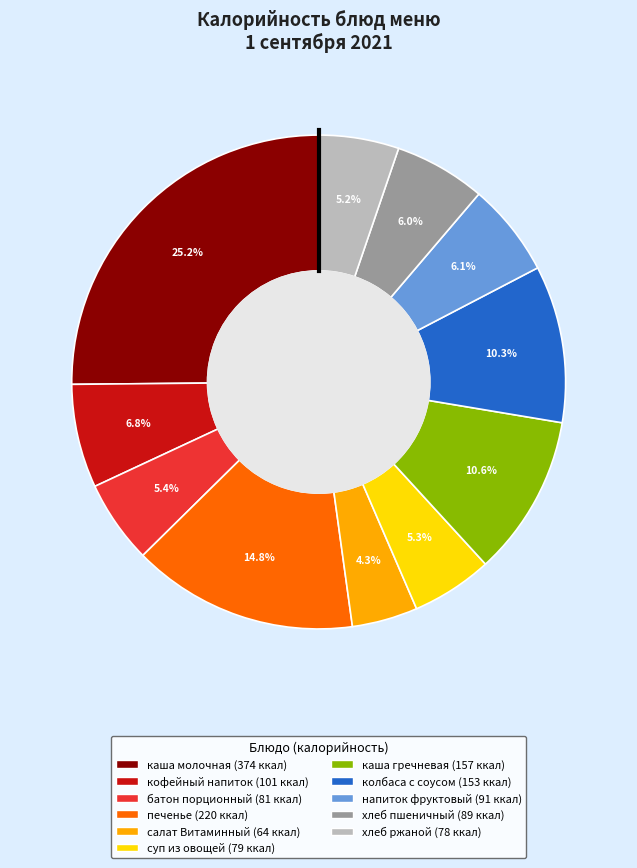

Which slice is the smallest?

салат Витаминный